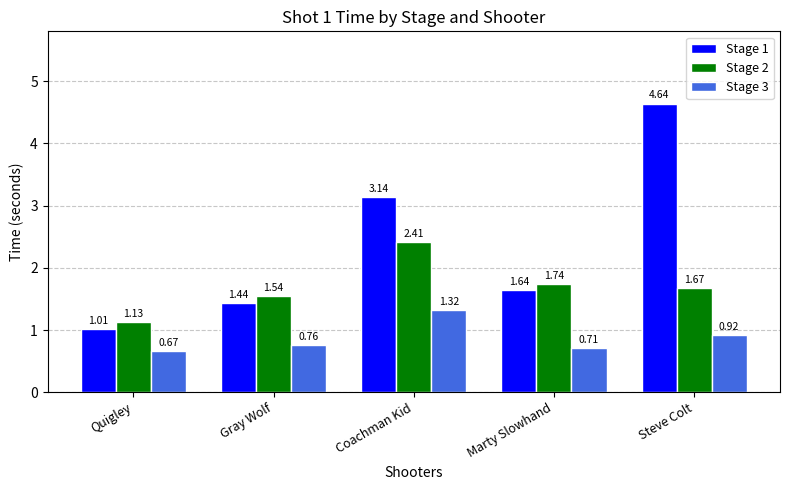

At which label is Stage 1 closest to 2?

Marty Slowhand